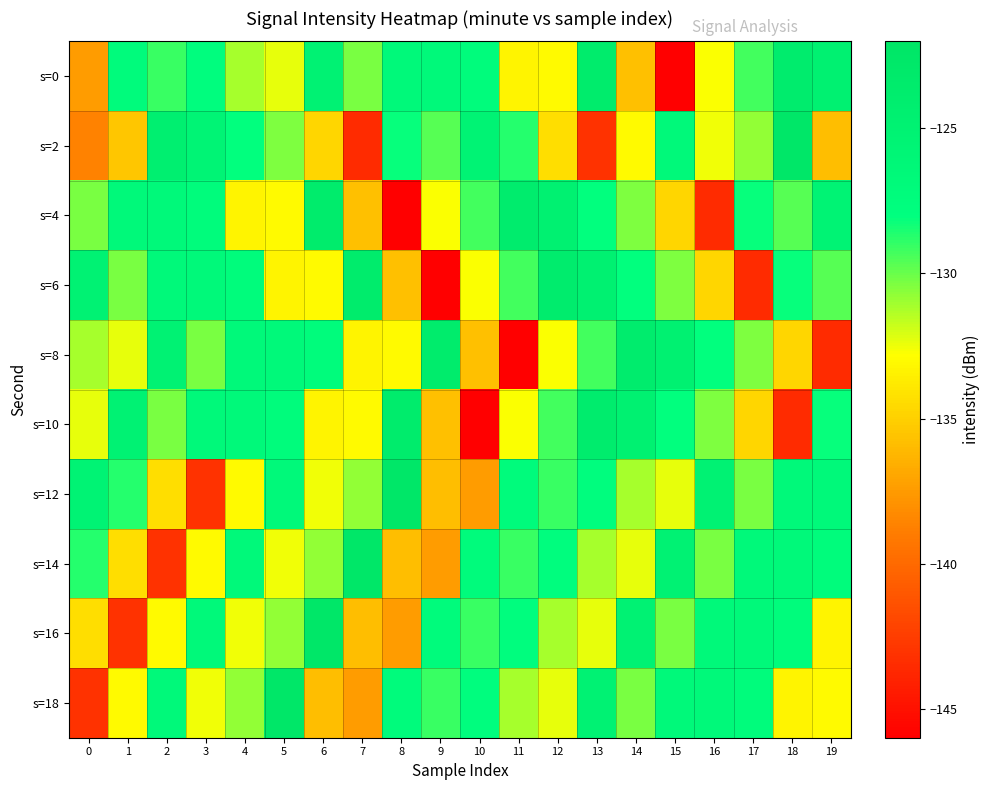

Reading left to right, transcribe all the data shown in this chart.

s=0: 0=-137.4	1=-127.3	2=-129.1	3=-127.8	4=-131.2	5=-132.3	6=-125.2	7=-130.3	8=-126.7	9=-126.7	10=-127.4	11=-133.3	12=-133.1	13=-123.7	14=-135.7	15=-146.0	16=-132.7	17=-129.3	18=-123.7	19=-124.7
s=2: 0=-138.6	1=-135.5	2=-124.5	3=-125.6	4=-128.0	5=-130.4	6=-134.7	7=-143.6	8=-128.1	9=-129.7	10=-125.3	11=-128.7	12=-134.4	13=-143.1	14=-133.1	15=-126.8	16=-132.5	17=-130.8	18=-122.5	19=-135.8
s=4: 0=-130.3	1=-126.7	2=-126.7	3=-127.4	4=-133.3	5=-133.1	6=-123.7	7=-135.7	8=-146.0	9=-132.7	10=-129.3	11=-123.7	12=-124.7	13=-128.0	14=-130.4	15=-134.7	16=-143.6	17=-128.1	18=-129.7	19=-125.3
s=6: 0=-125.2	1=-130.3	2=-126.7	3=-126.7	4=-127.4	5=-133.3	6=-133.1	7=-123.7	8=-135.7	9=-146.0	10=-132.7	11=-129.3	12=-123.7	13=-124.7	14=-128.0	15=-130.4	16=-134.7	17=-143.6	18=-128.1	19=-129.7
s=8: 0=-131.2	1=-132.3	2=-125.2	3=-130.3	4=-126.7	5=-126.7	6=-127.4	7=-133.3	8=-133.1	9=-123.7	10=-135.7	11=-146.0	12=-132.7	13=-129.3	14=-123.7	15=-124.7	16=-128.0	17=-130.4	18=-134.7	19=-143.6
s=10: 0=-132.3	1=-125.2	2=-130.3	3=-126.7	4=-126.7	5=-127.4	6=-133.3	7=-133.1	8=-123.7	9=-135.7	10=-146.0	11=-132.7	12=-129.3	13=-123.7	14=-124.7	15=-128.0	16=-130.4	17=-134.7	18=-143.6	19=-128.1
s=12: 0=-125.3	1=-128.7	2=-134.4	3=-143.1	4=-133.1	5=-126.8	6=-132.5	7=-130.8	8=-122.5	9=-135.8	10=-137.4	11=-127.3	12=-129.1	13=-127.8	14=-131.2	15=-132.3	16=-125.2	17=-130.3	18=-126.7	19=-126.7
s=14: 0=-128.7	1=-134.4	2=-143.1	3=-133.1	4=-126.8	5=-132.5	6=-130.8	7=-122.5	8=-135.8	9=-137.4	10=-127.3	11=-129.1	12=-127.8	13=-131.2	14=-132.3	15=-125.2	16=-130.3	17=-126.7	18=-126.7	19=-127.4
s=16: 0=-134.4	1=-143.1	2=-133.1	3=-126.8	4=-132.5	5=-130.8	6=-122.5	7=-135.8	8=-137.4	9=-127.3	10=-129.1	11=-127.8	12=-131.2	13=-132.3	14=-125.2	15=-130.3	16=-126.7	17=-126.7	18=-127.4	19=-133.3
s=18: 0=-143.1	1=-133.1	2=-126.8	3=-132.5	4=-130.8	5=-122.5	6=-135.8	7=-137.4	8=-127.3	9=-129.1	10=-127.8	11=-131.2	12=-132.3	13=-125.2	14=-130.3	15=-126.7	16=-126.7	17=-127.4	18=-133.3	19=-133.1